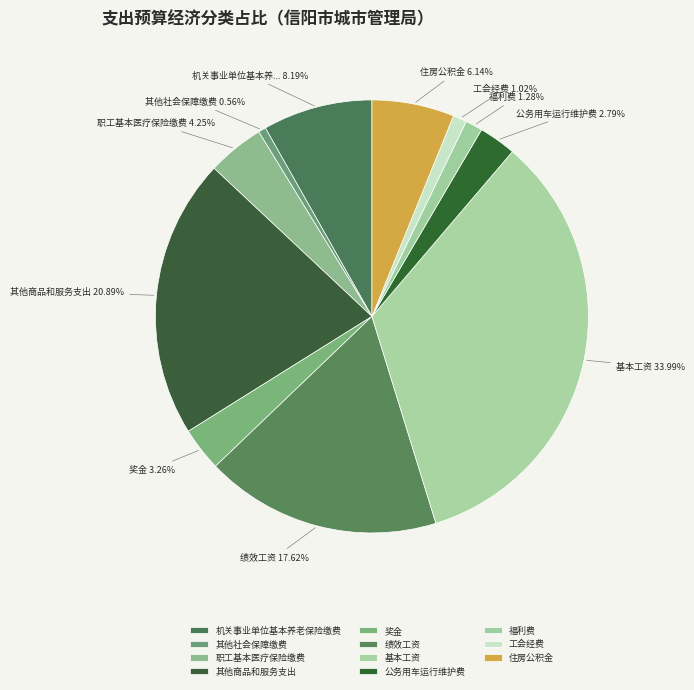

Combined, what portion of the pie is 住房公积金 and 公务用车运行维护费?

8.9%